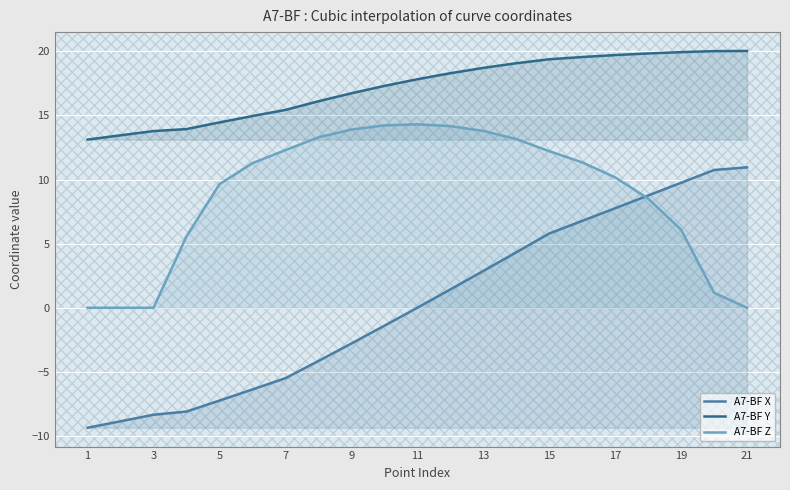

Which series has the widest spread of values?

A7-BF X